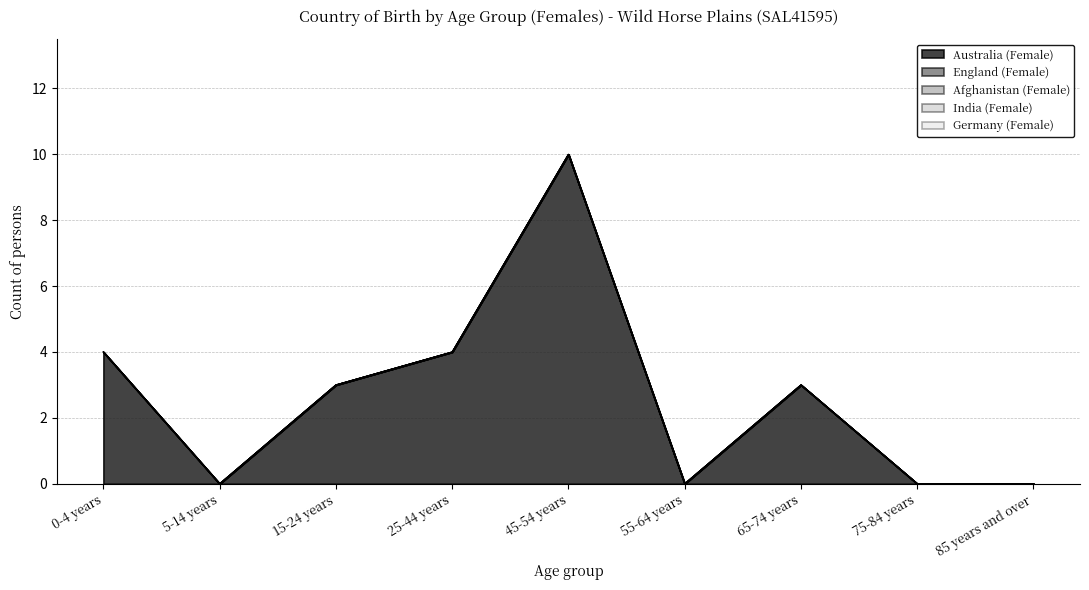

Reading right to left, list all the values displayed in this chart.

Australia (Female): 85 years and over=0	75-84 years=0	65-74 years=3	55-64 years=0	45-54 years=10	25-44 years=4	15-24 years=3	5-14 years=0	0-4 years=4
England (Female): 85 years and over=0	75-84 years=0	65-74 years=0	55-64 years=0	45-54 years=0	25-44 years=0	15-24 years=0	5-14 years=0	0-4 years=0
Afghanistan (Female): 85 years and over=0	75-84 years=0	65-74 years=0	55-64 years=0	45-54 years=0	25-44 years=0	15-24 years=0	5-14 years=0	0-4 years=0
India (Female): 85 years and over=0	75-84 years=0	65-74 years=0	55-64 years=0	45-54 years=0	25-44 years=0	15-24 years=0	5-14 years=0	0-4 years=0
Germany (Female): 85 years and over=0	75-84 years=0	65-74 years=0	55-64 years=0	45-54 years=0	25-44 years=0	15-24 years=0	5-14 years=0	0-4 years=0